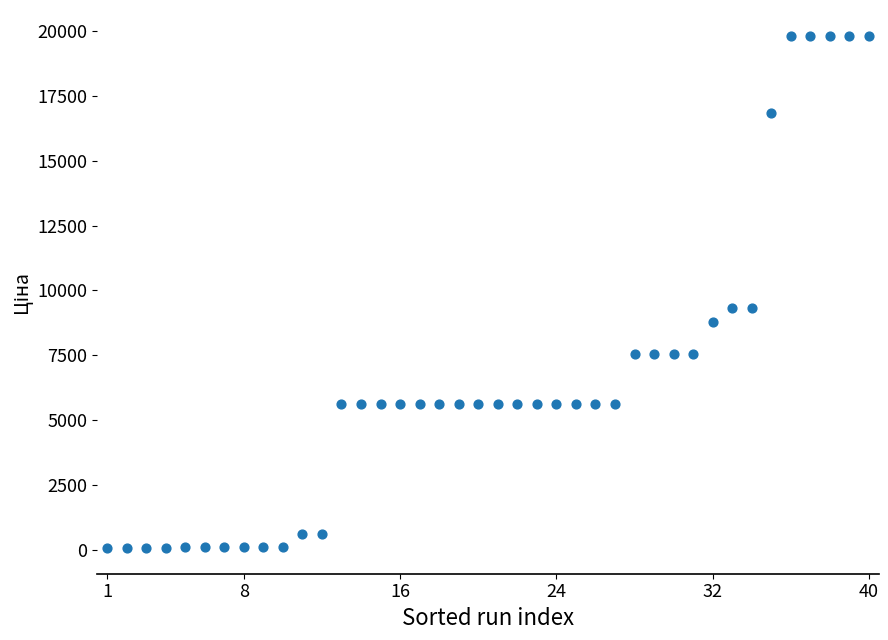

What is the range of X values (max minus min)?

39.0